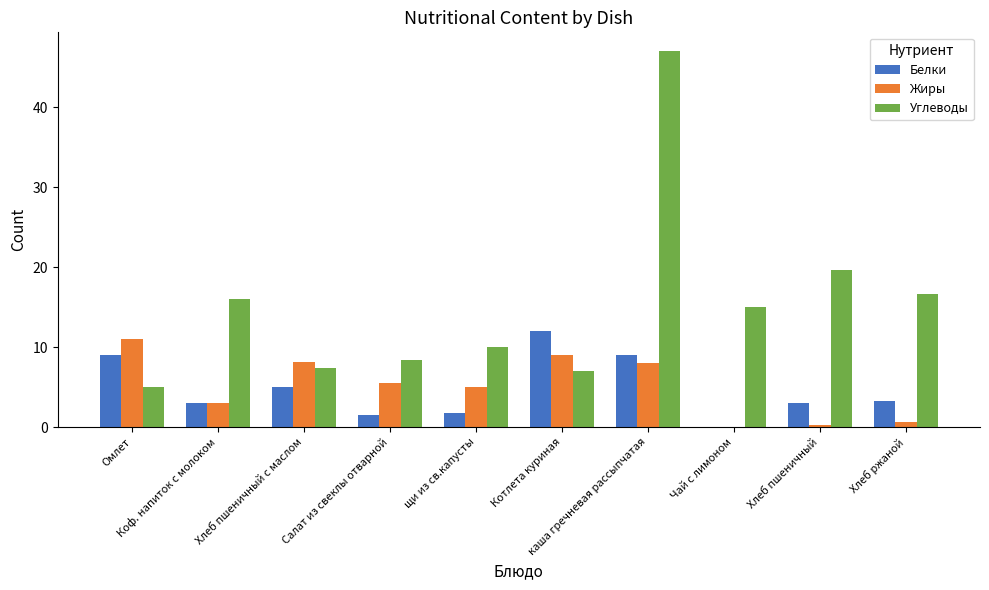

Which series has the largest total across all categories?

Углеводы